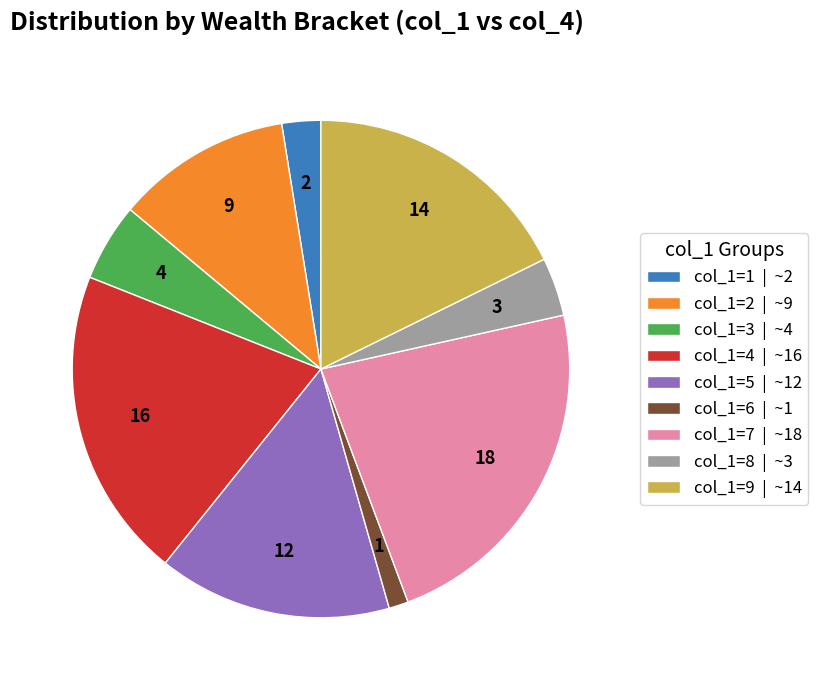

Does any single category account for the majority?

No